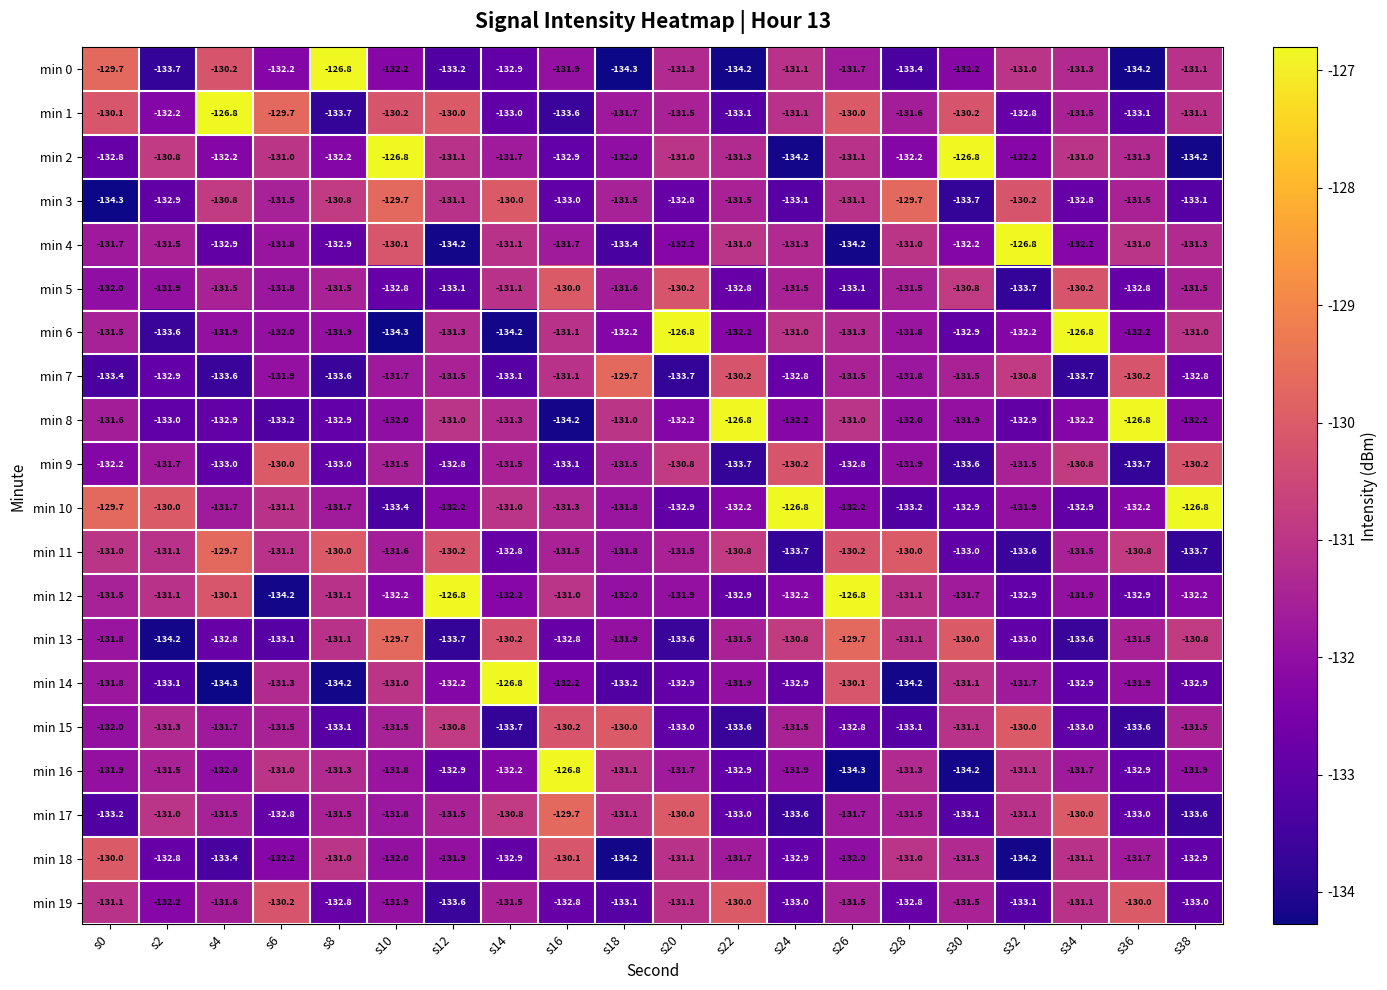

What is the sum of the min 18 values at s18 and s36?

-265.9